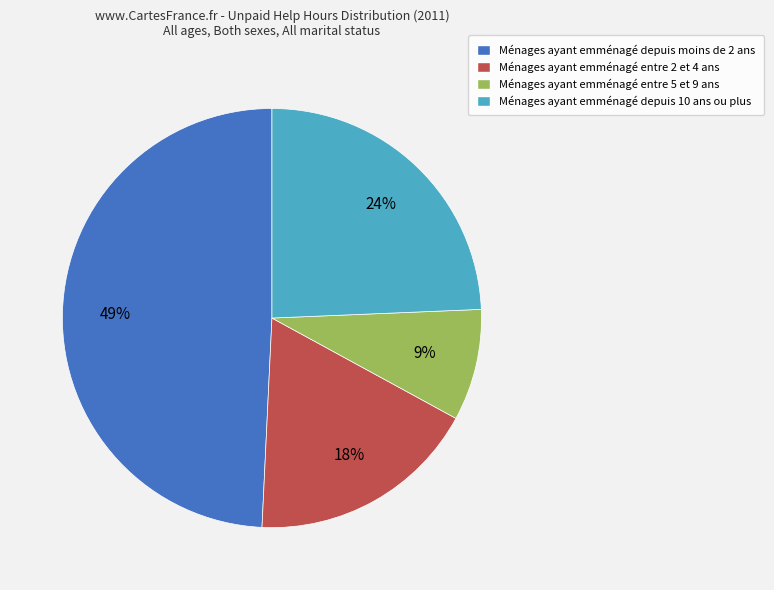

Is there any slice that represents more than half of the pie?

No